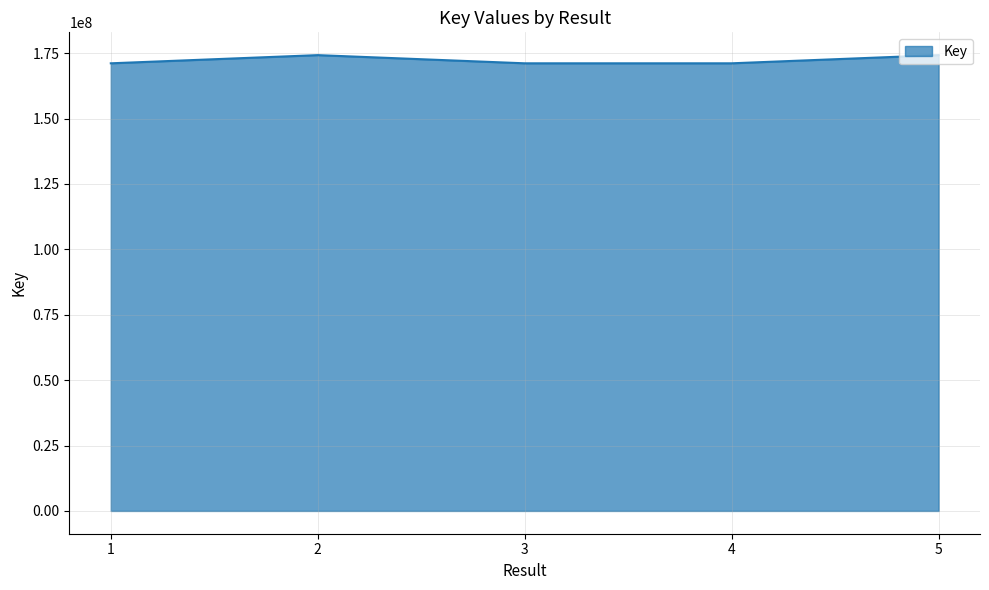

What is the smallest value displayed?

171126516